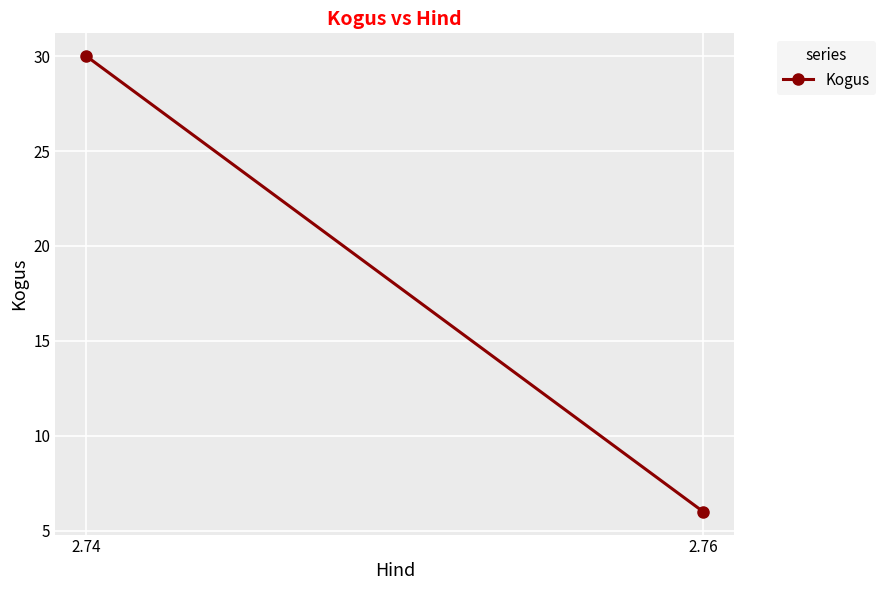

The value at 2.76 is 6. True or false?

True